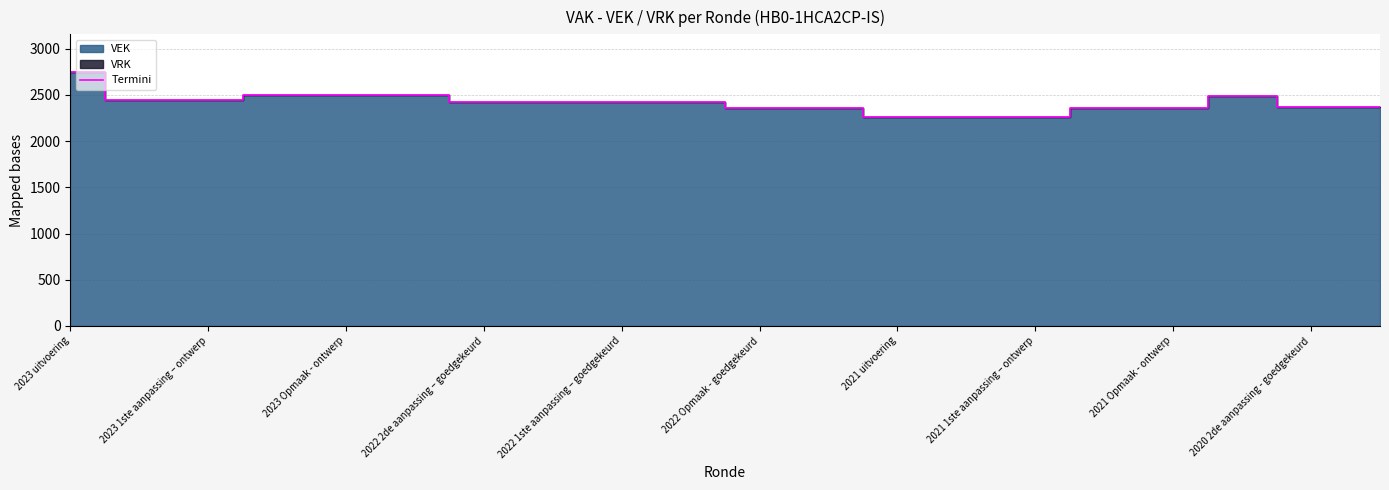

Reading left to right, what are all the values shown in this chart?

2745	2447	2447	2500	2500	2503	2428	2428	2428	2428	2356	2356	2264	2264	2264	2361	2361	2489	2375	2375